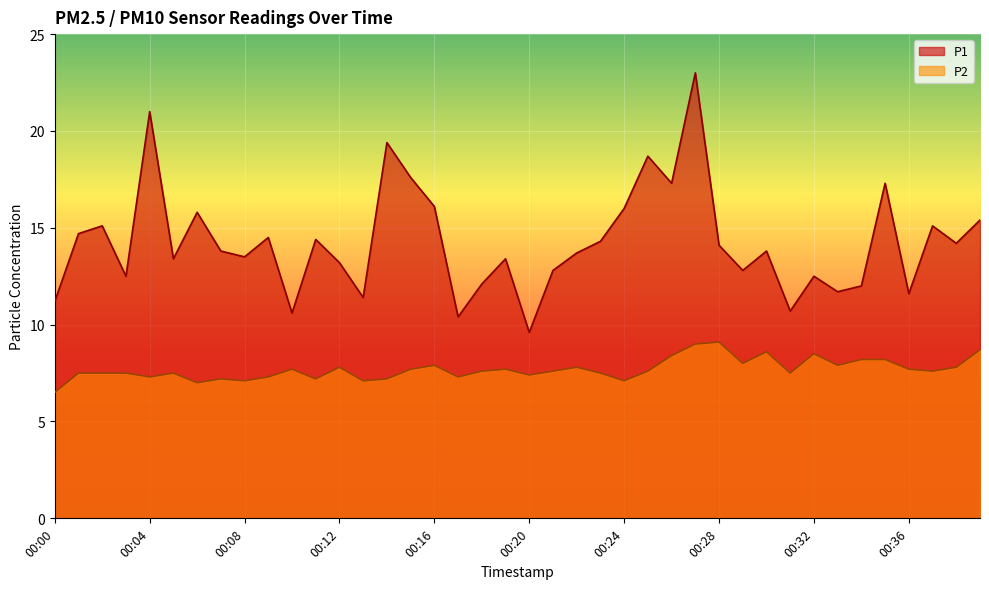

What are all the series names shown in the legend?

P1, P2